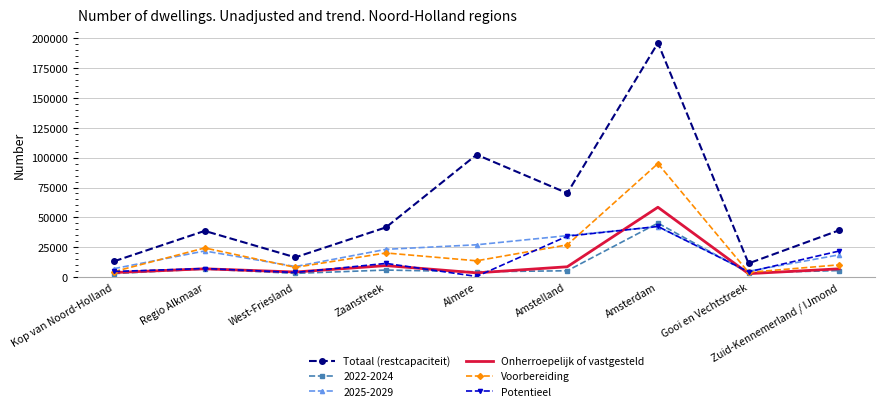

Which series has the largest total across all categories?

Totaal (restcapaciteit)